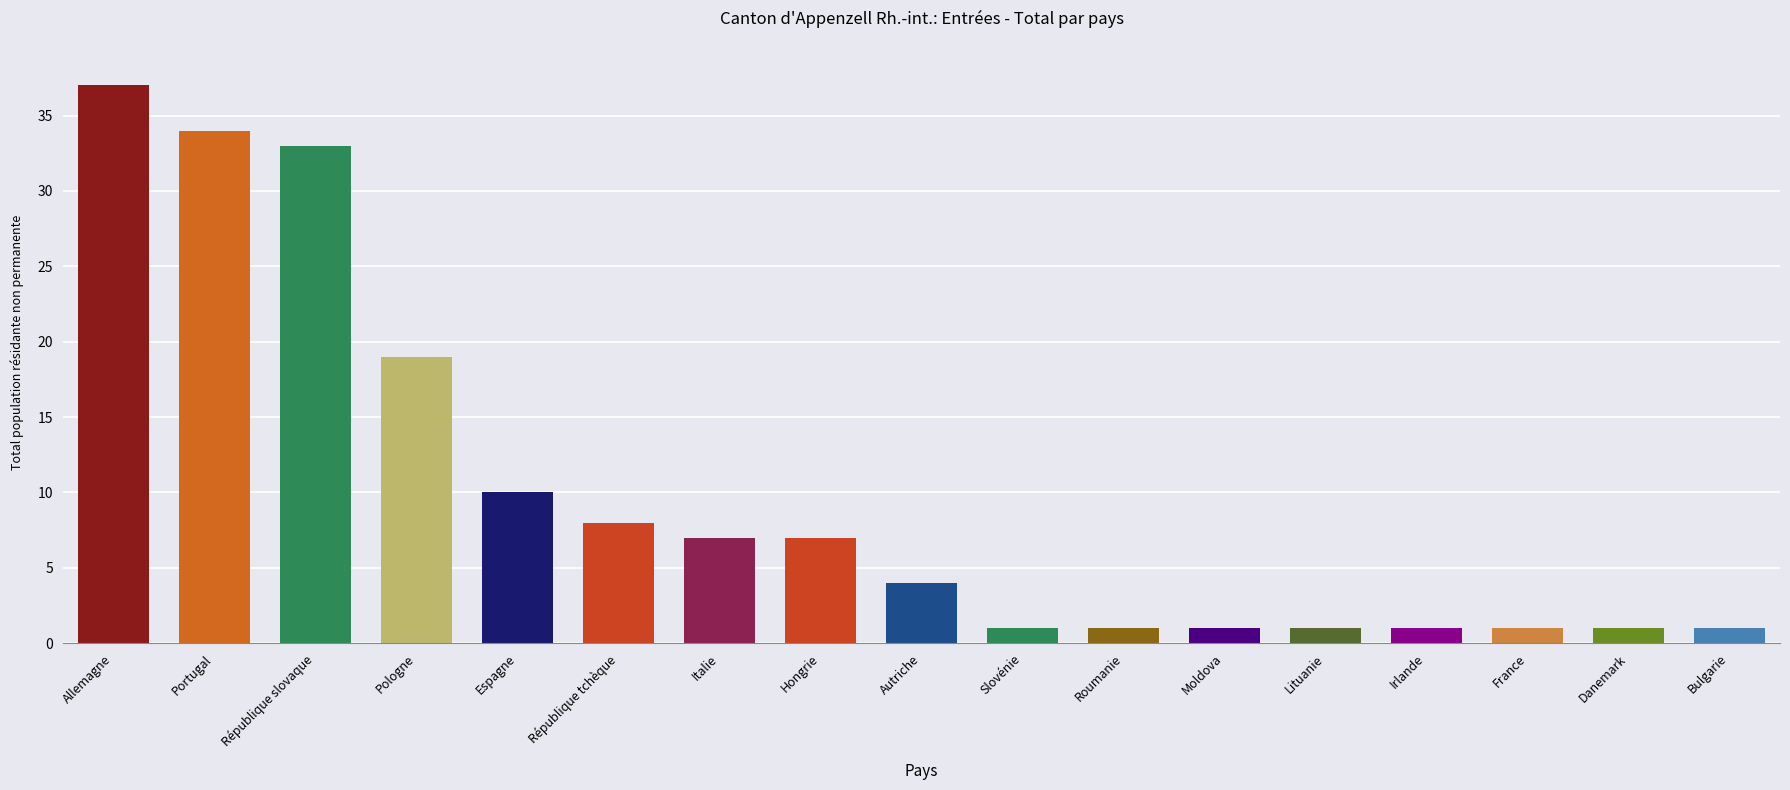

What is the maximum value shown in the chart?

37